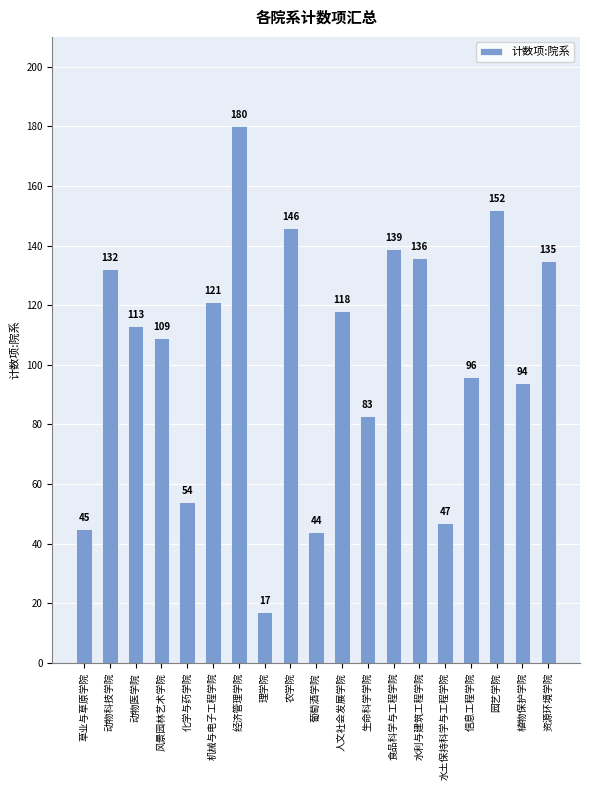

Reading left to right, transcribe all the data shown in this chart.

草业与草原学院=45	动物科技学院=132	动物医学院=113	风景园林艺术学院=109	化学与药学院=54	机械与电子工程学院=121	经济管理学院=180	理学院=17	农学院=146	葡萄酒学院=44	人文社会发展学院=118	生命科学学院=83	食品科学与工程学院=139	水利与建筑工程学院=136	水土保持科学与工程学院=47	信息工程学院=96	园艺学院=152	植物保护学院=94	资源环境学院=135